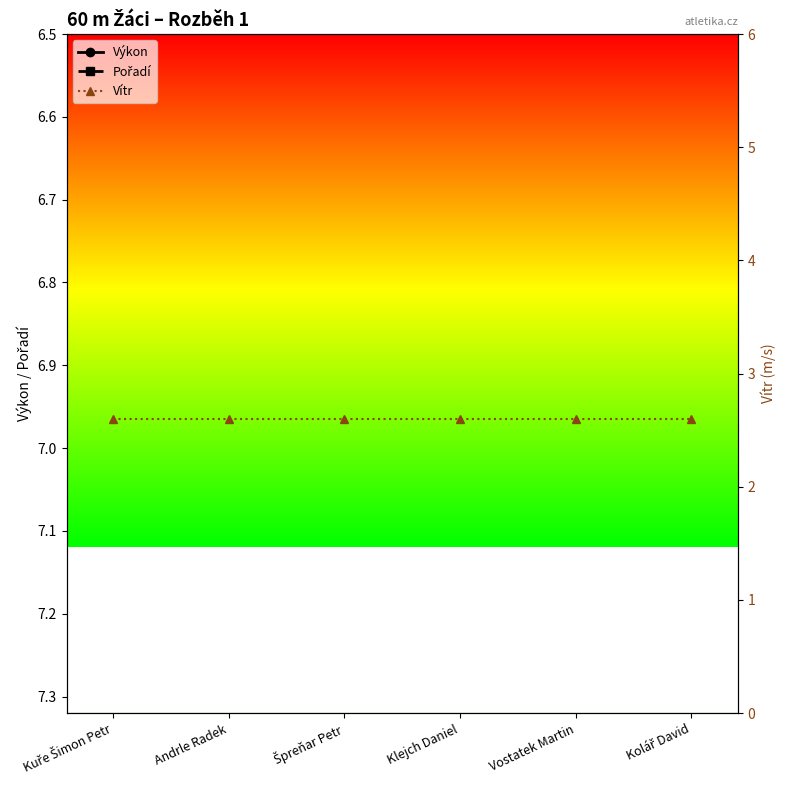

True or false: Pořadí and Výkon intersect in this chart.

False